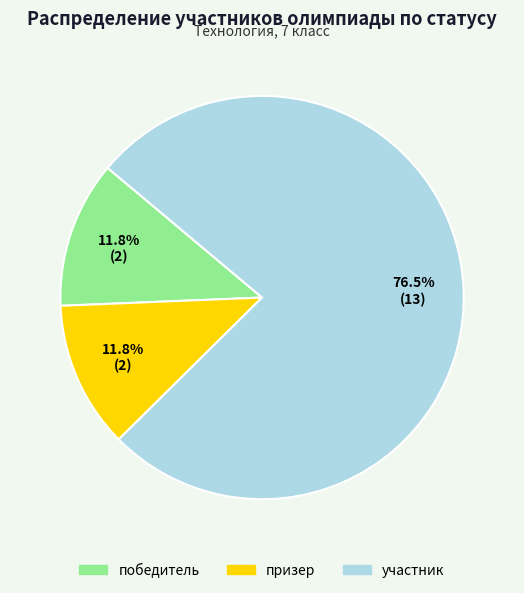

How many segments does this pie chart have?

3